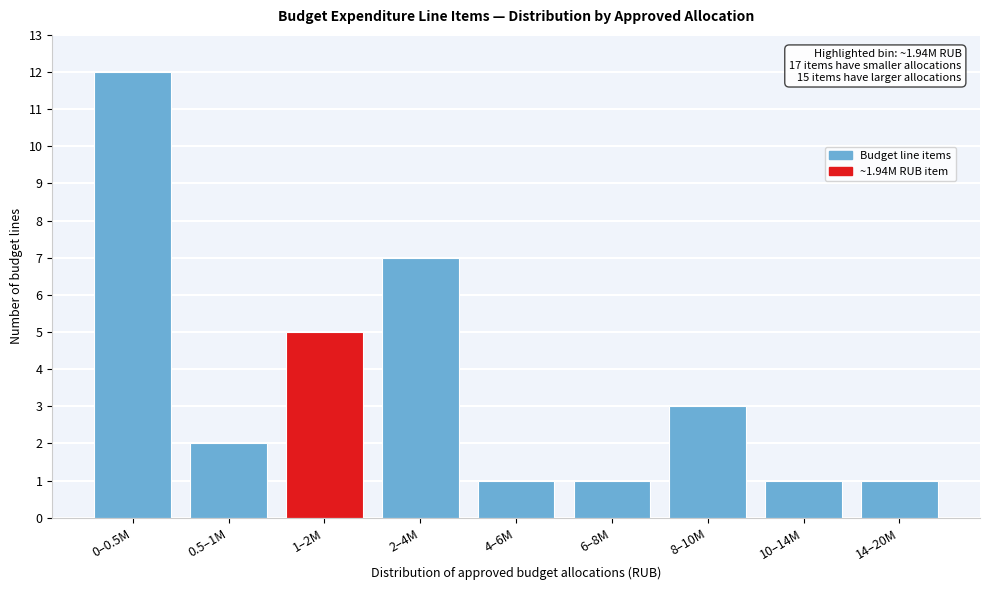

Reading left to right, what are all the values shown in this chart?

0–0.5M=12	0.5–1M=2	1–2M=5	2–4M=7	4–6M=1	6–8M=1	8–10M=3	10–14M=1	14–20M=1